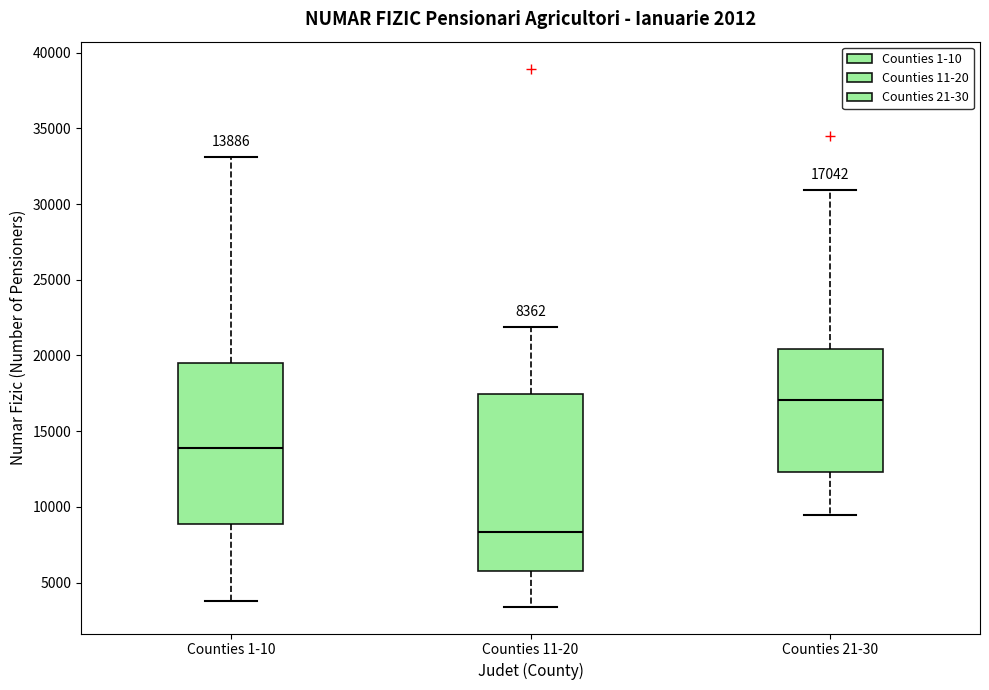

Which box's median line is the lowest?

Counties 11-20